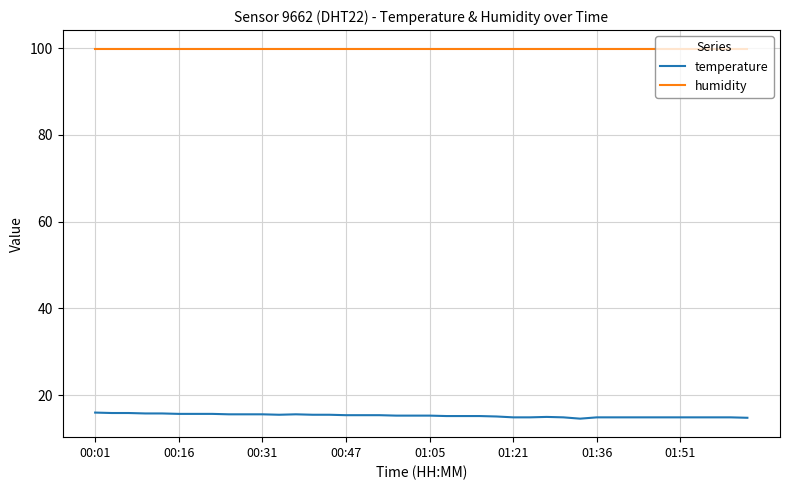

True or false: temperature and humidity cross at least once.

False